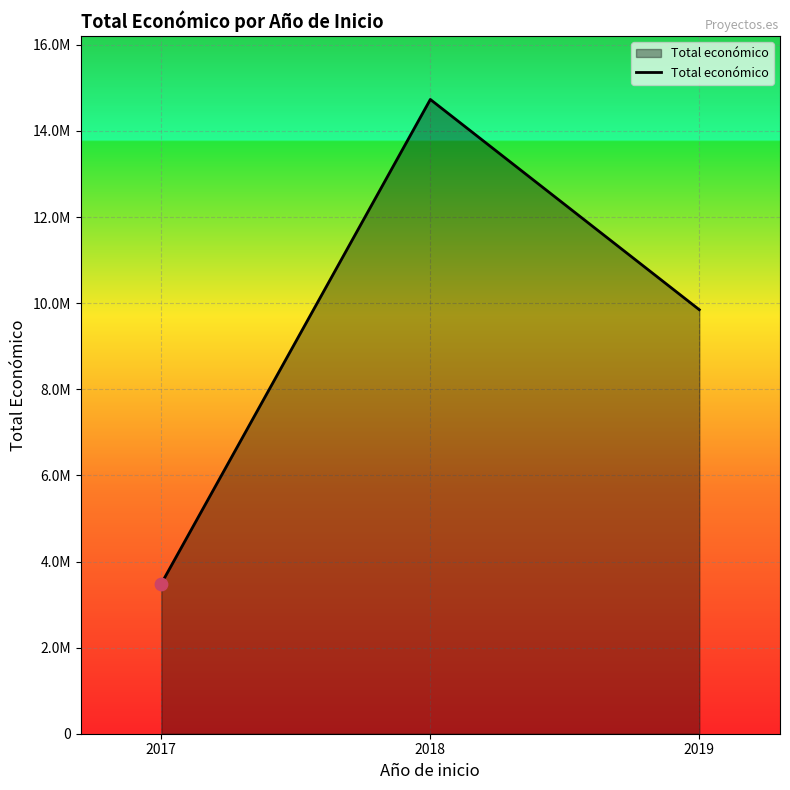

What is the change in value from 2018 to 2019?

-4883859